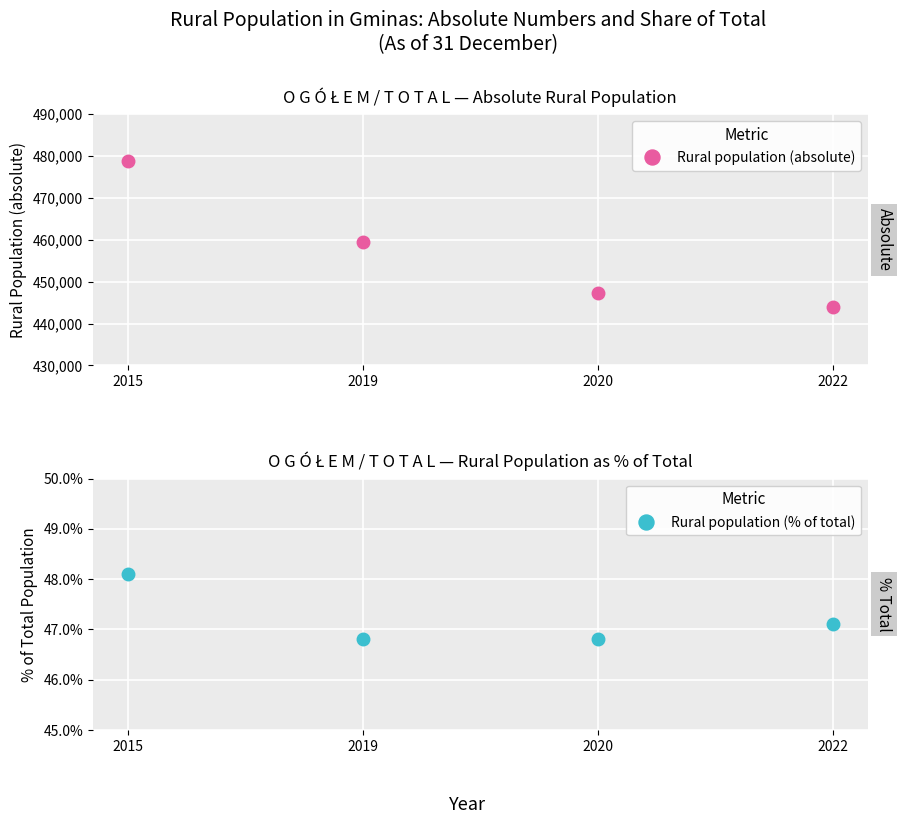

True or false: Rural population (absolute) has more than 1 interior local peaks.

False